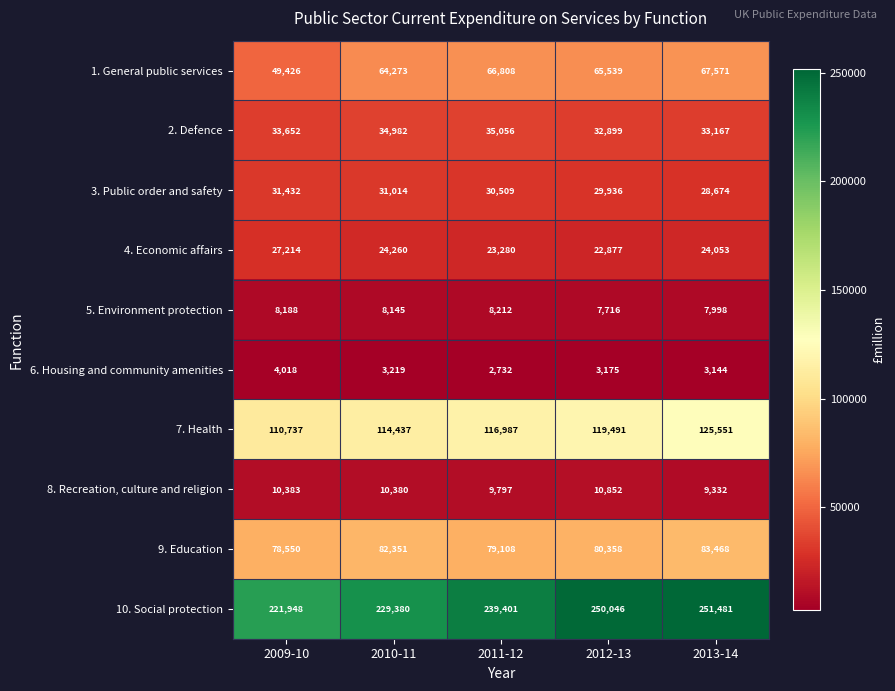

Rank the series at 2012-13 from lowest to highest value.

6. Housing and community amenities, 5. Environment protection, 8. Recreation, culture and religion, 4. Economic affairs, 3. Public order and safety, 2. Defence, 1. General public services, 9. Education, 7. Health, 10. Social protection